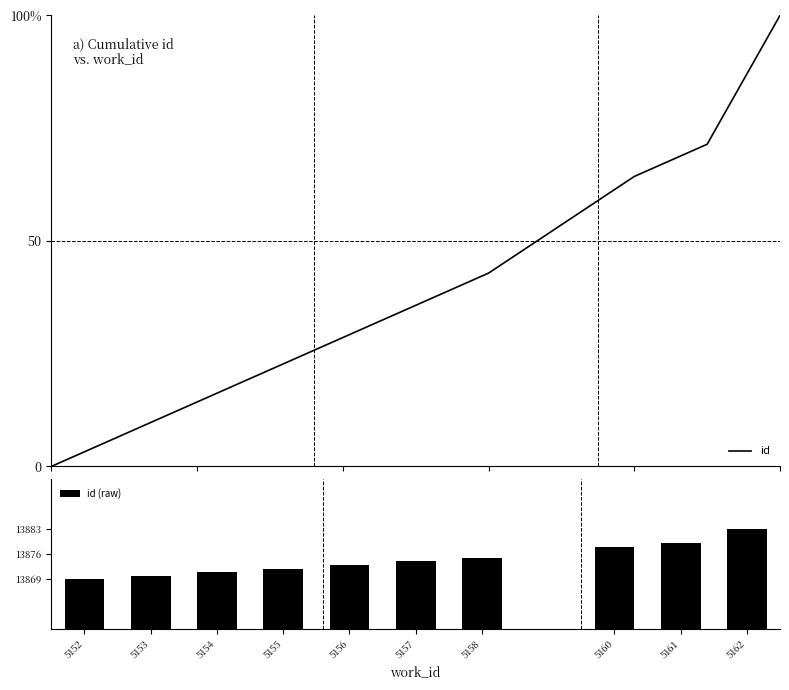

The id series shows 100.0 at 5162. True or false?

True